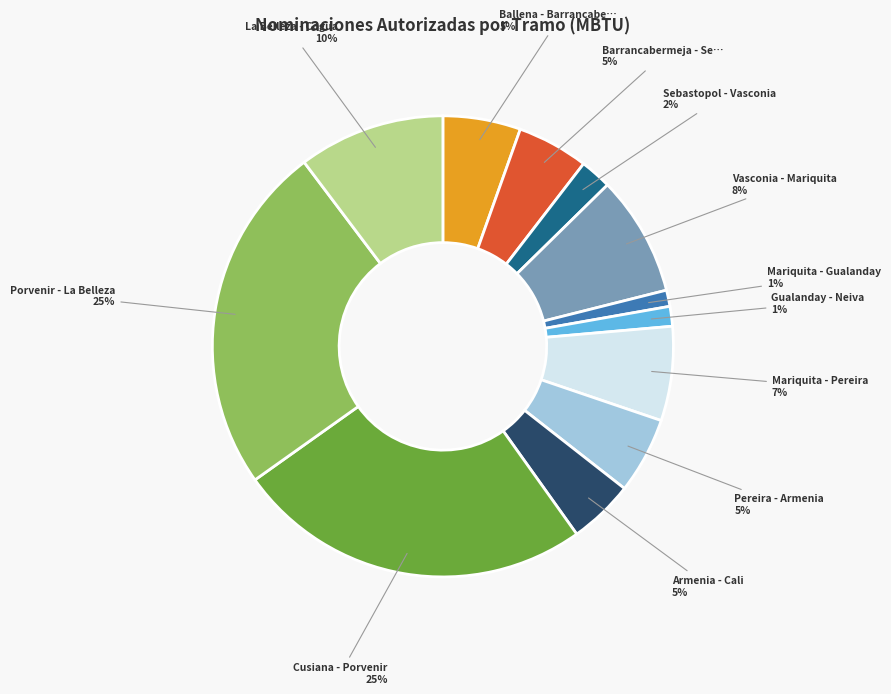

Is there any slice that represents more than half of the pie?

No